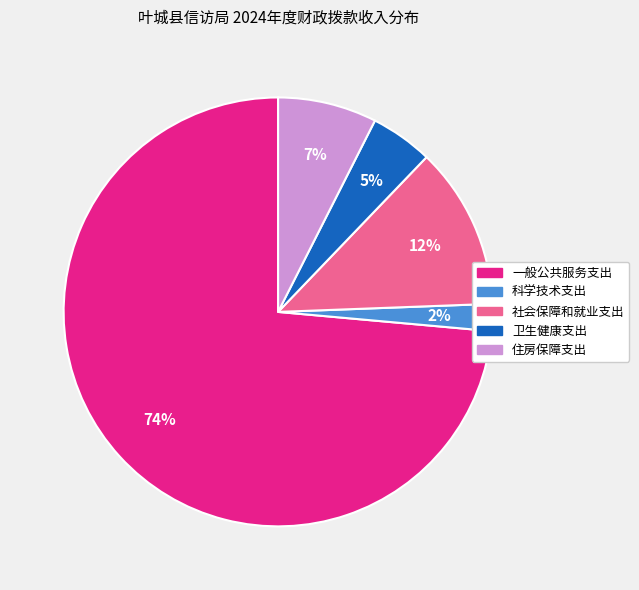

Is it true that 科学技术支出 is 17% of the pie?

False